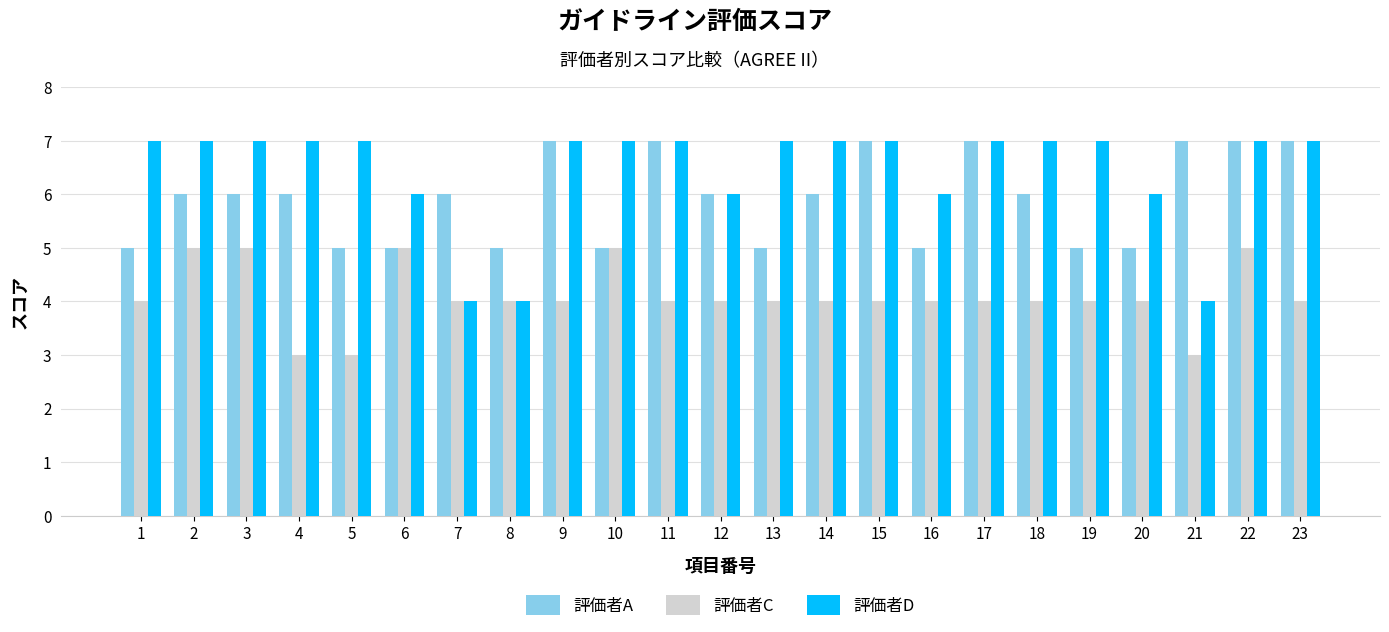

List the series in order of their overall mean, lowest first.

評価者C, 評価者A, 評価者D